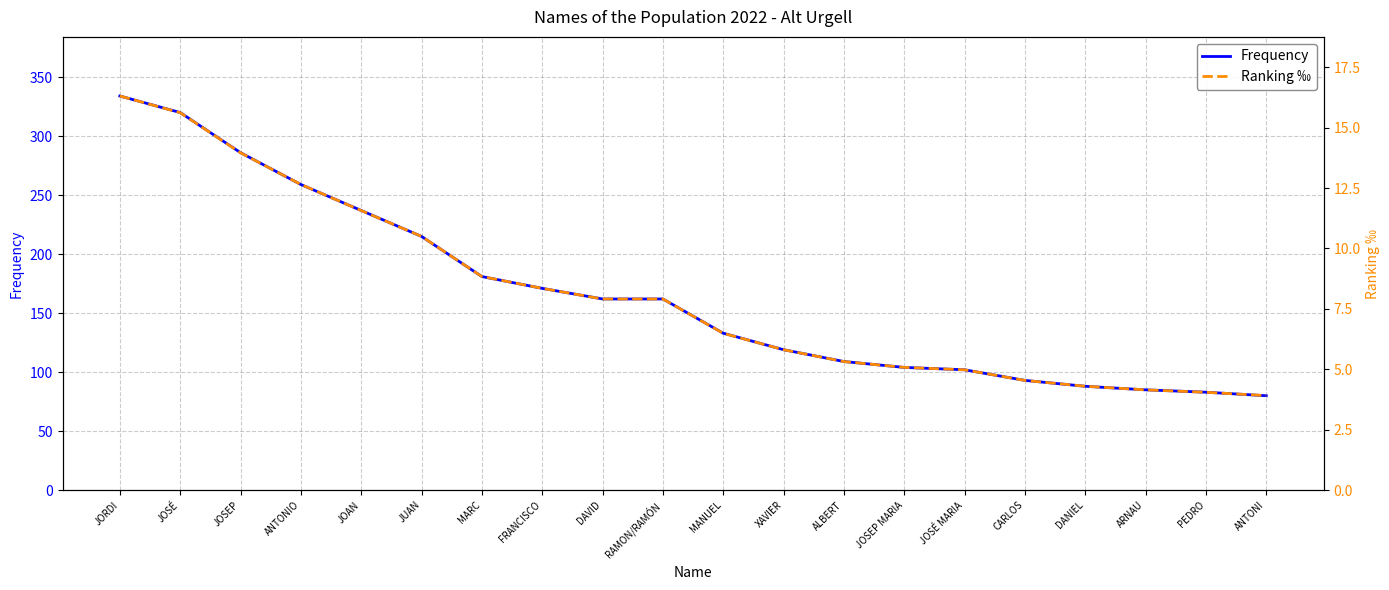

Between XAVIER and JOSÉ MARIA, which is larger?

XAVIER